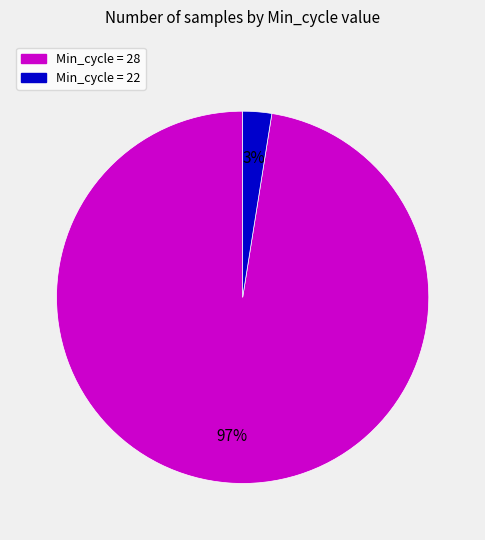

Is there any slice that represents more than half of the pie?

Yes